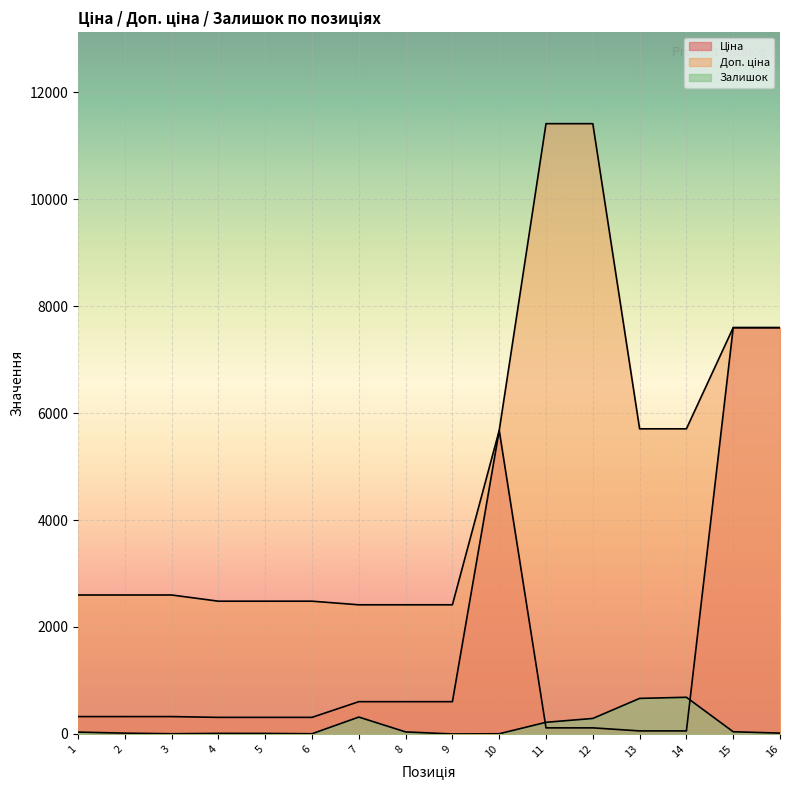

Which series has the largest range (max minus min)?

Доп. ціна